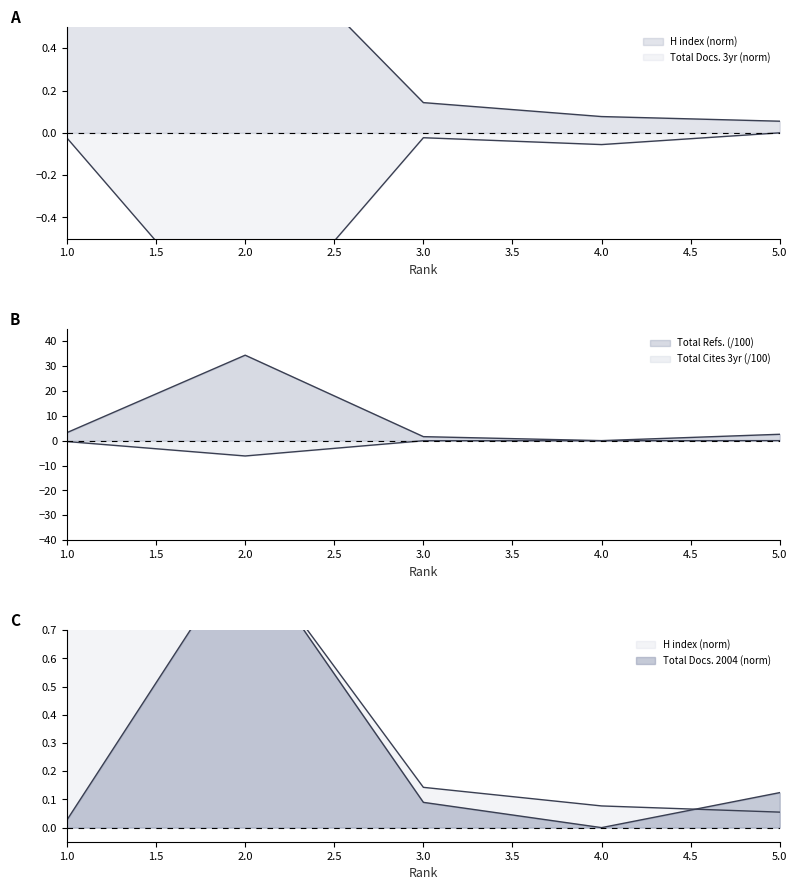

True or false: Total Refs. and Total Cites (3years) intersect in this chart.

False